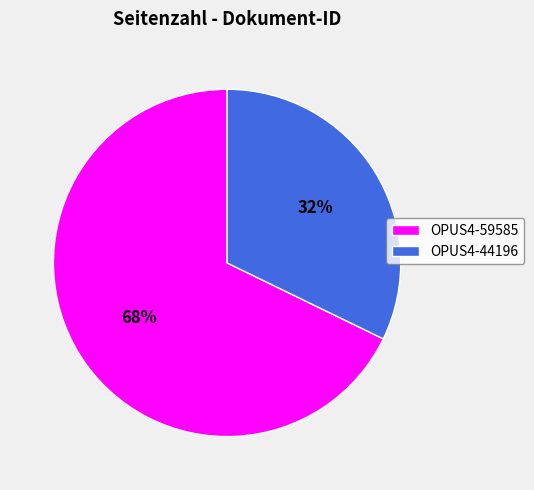

Which category has the smallest portion of the pie?

OPUS4-44196